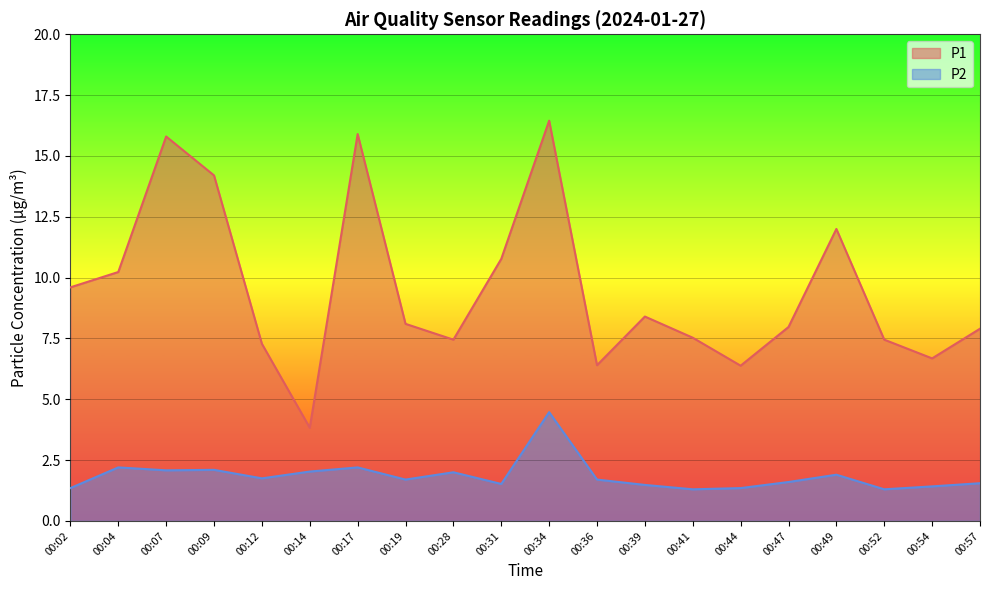

Where is P1 nearest to the value 10?

00:04